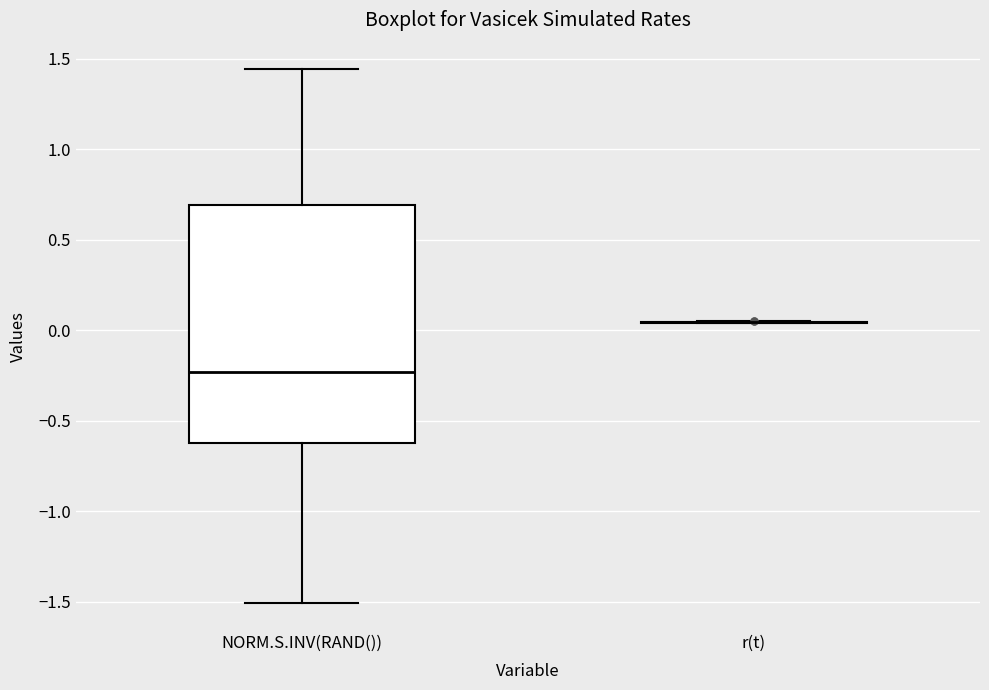

Comparing the boxes themselves (not the whiskers), which one is the tallest?

NORM.S.INV(RAND())